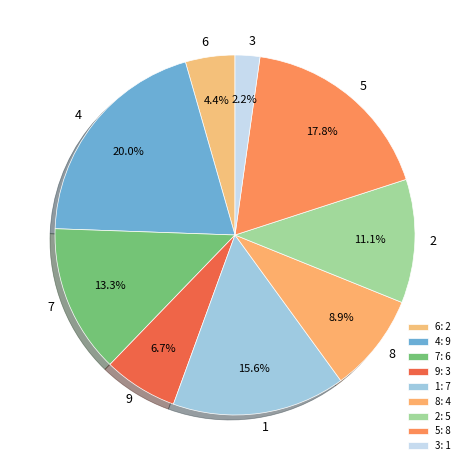

Rank the categories by value from highest to lowest.

4, 5, 1, 7, 2, 8, 9, 6, 3